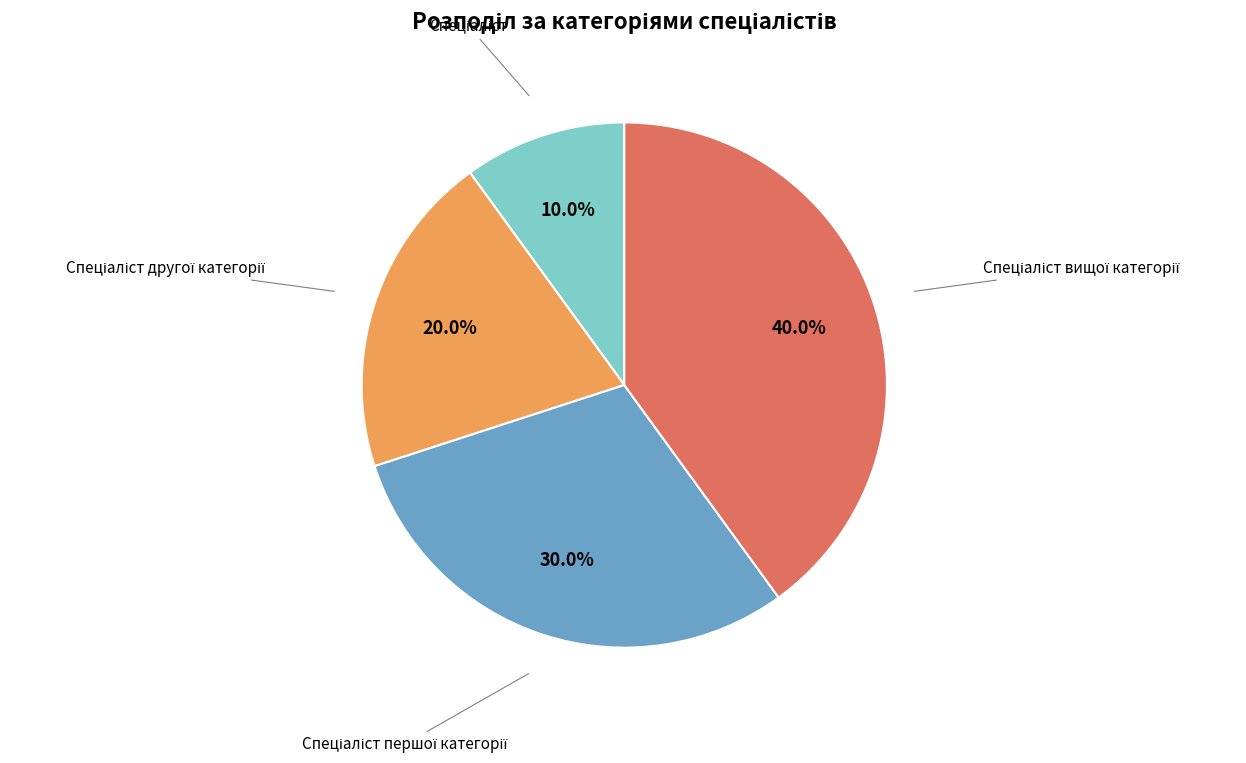

Count the number of slices in the pie.

4